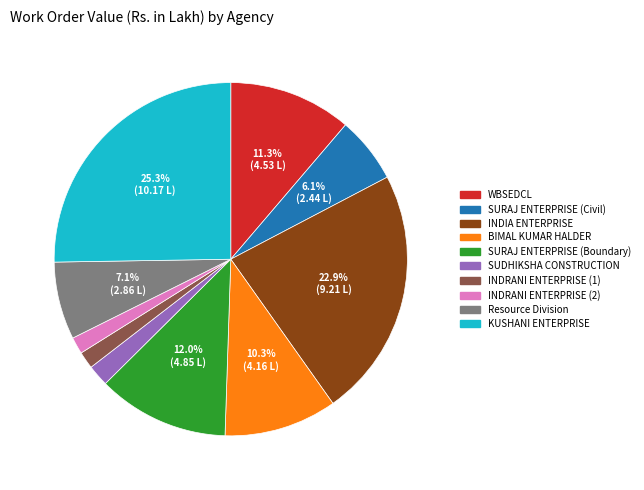

How many slices are in this pie chart?

10